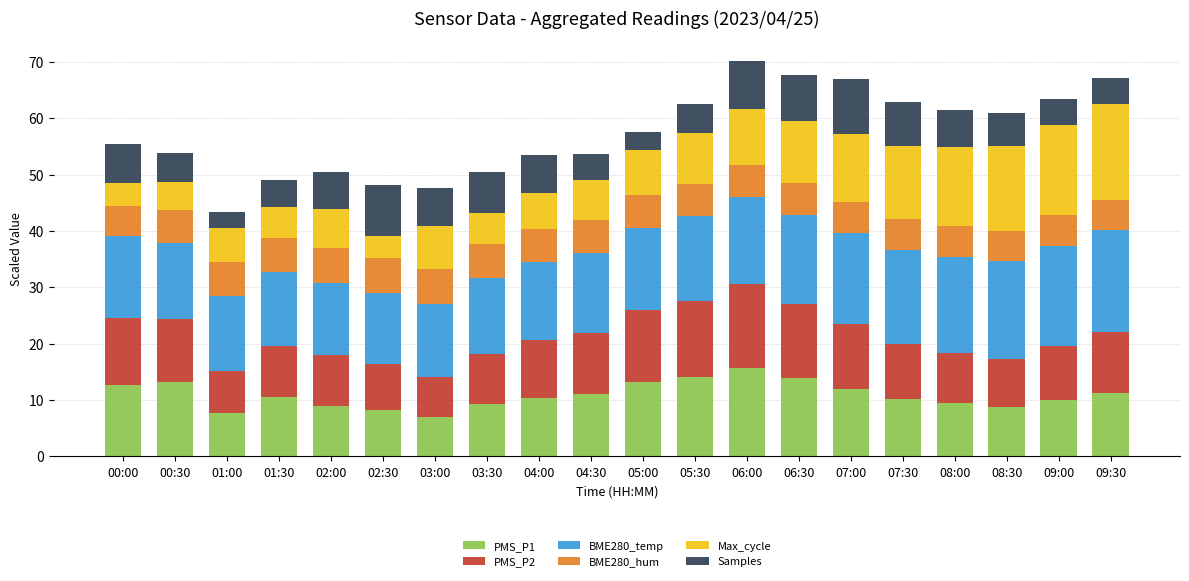

What is the total value across all series at 08:00?

61.5